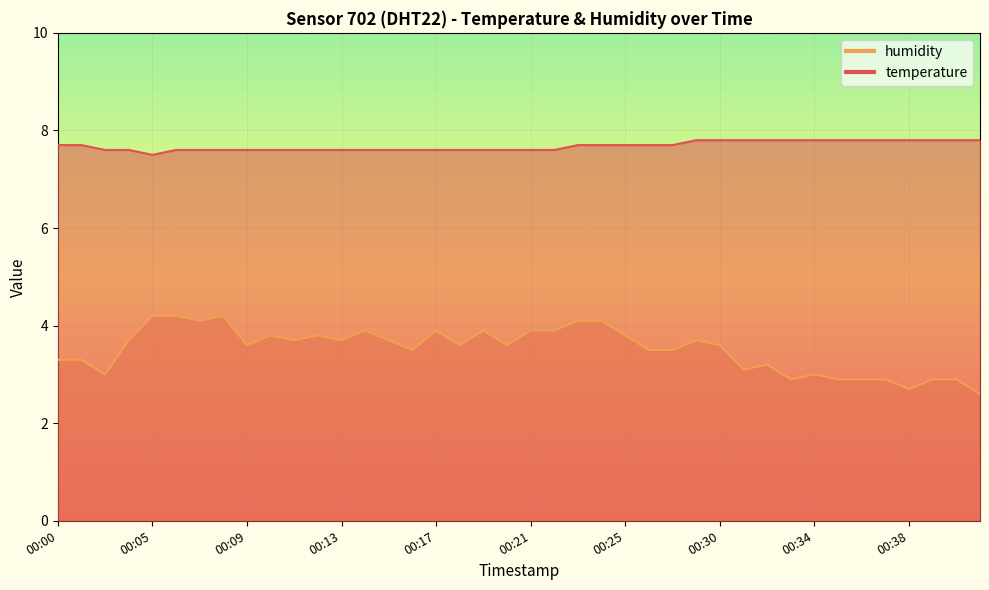

Where is temperature nearest to the value 7?

00:05